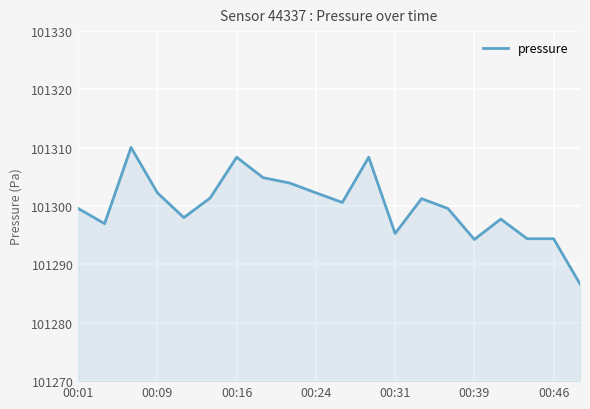

What is the smallest value displayed?

101286.7